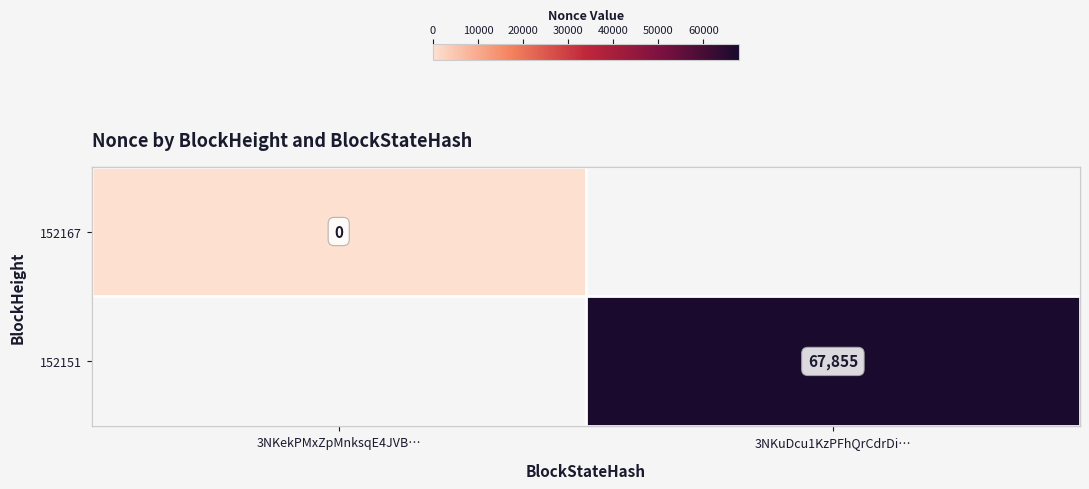

Is the value of 152167 at 3NKekPMxZpMnksqE4JVB… greater than the value of 152151 at 3NKuDcu1KzPFhQrCdrDi…?

No